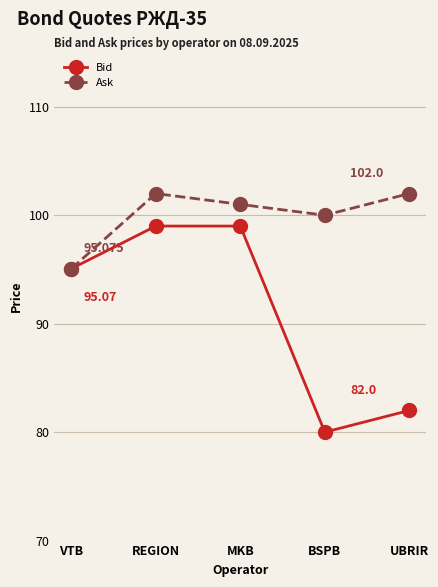

What is the value of the Bid point at the 3rd from the left?

99.0